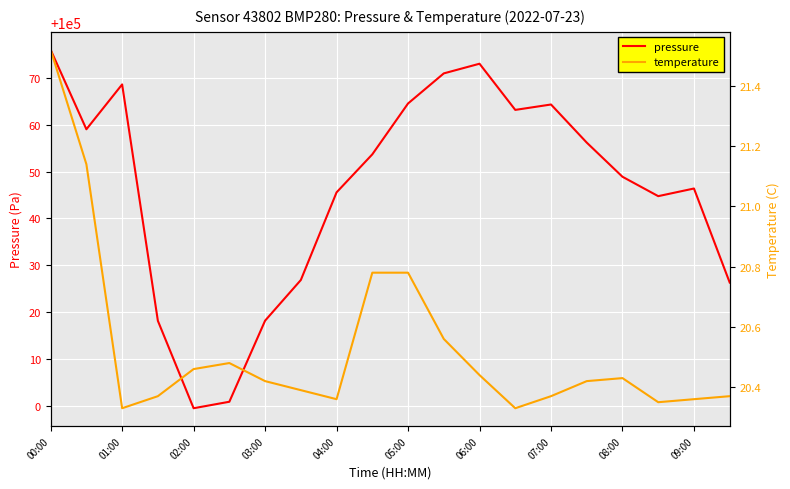

At which category is the sum across all series the highest?

00:00